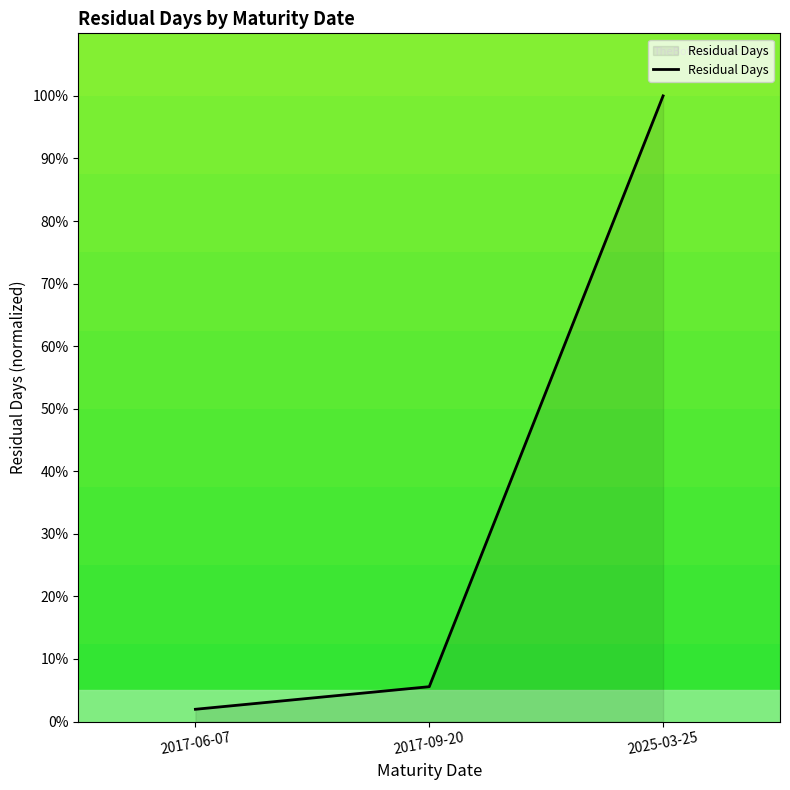

The chart shows a value of 169.3 at 2025-03-25. True or false?

False